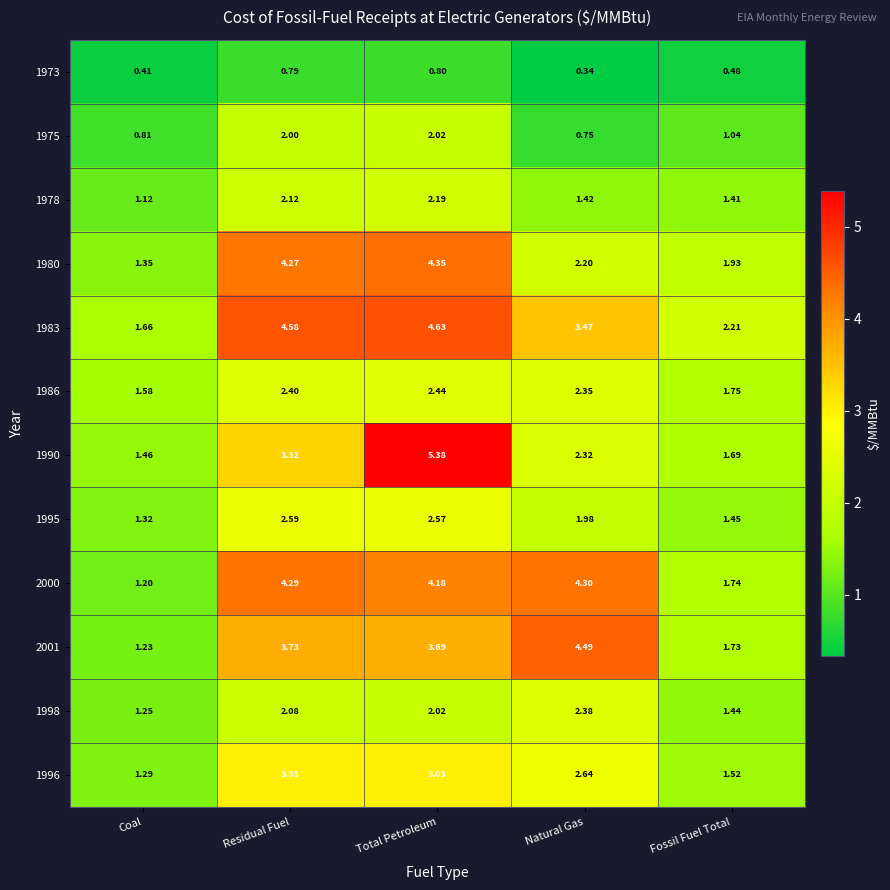

Count the number of data series in this chart.

12